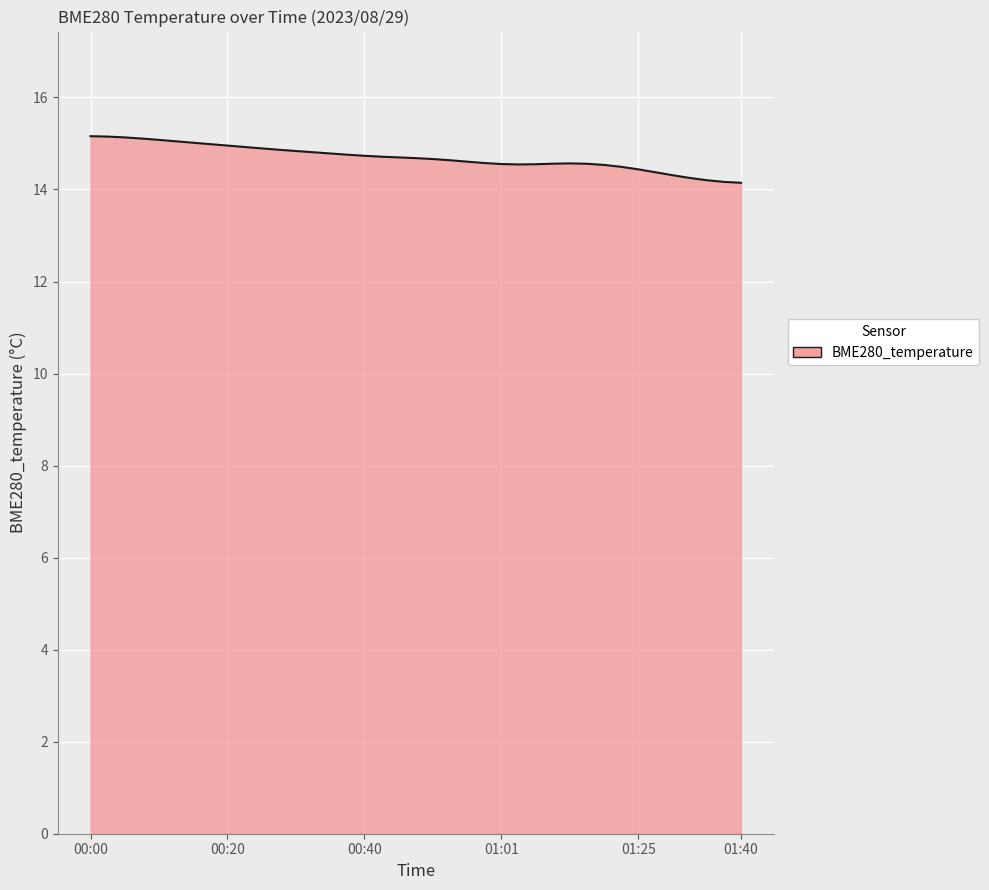

What is the sum of all values?

573.0